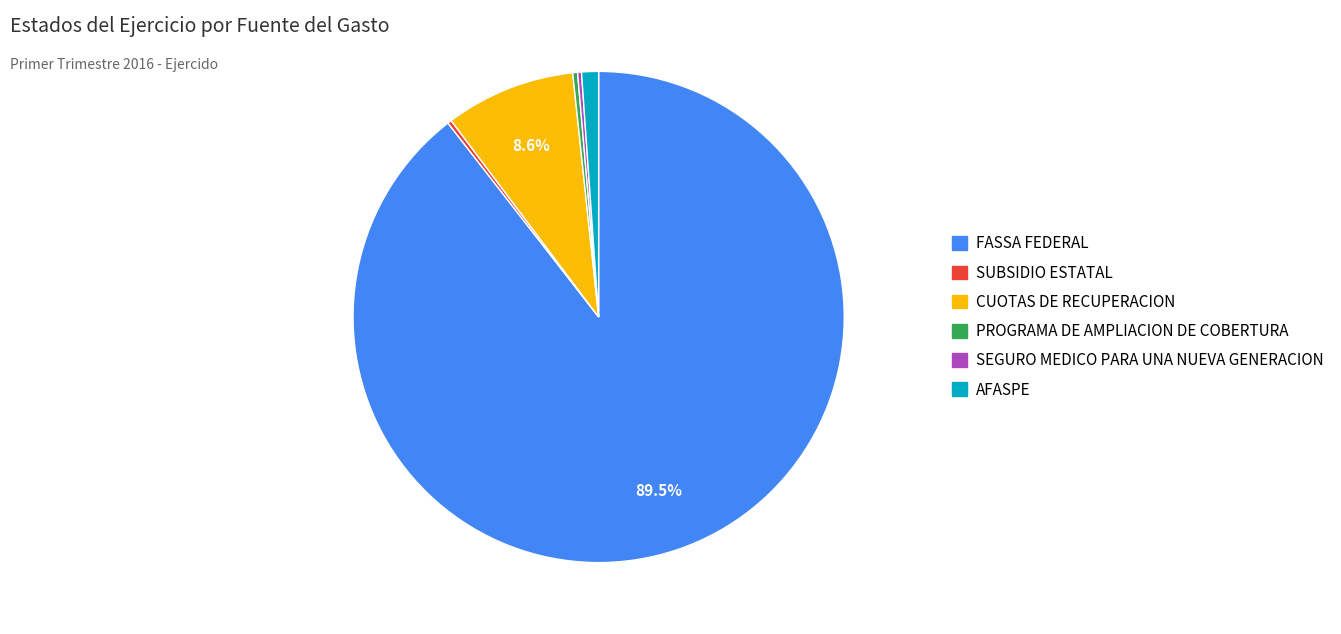

What percentage is NOT represented by CUOTAS DE RECUPERACION?

91.4%